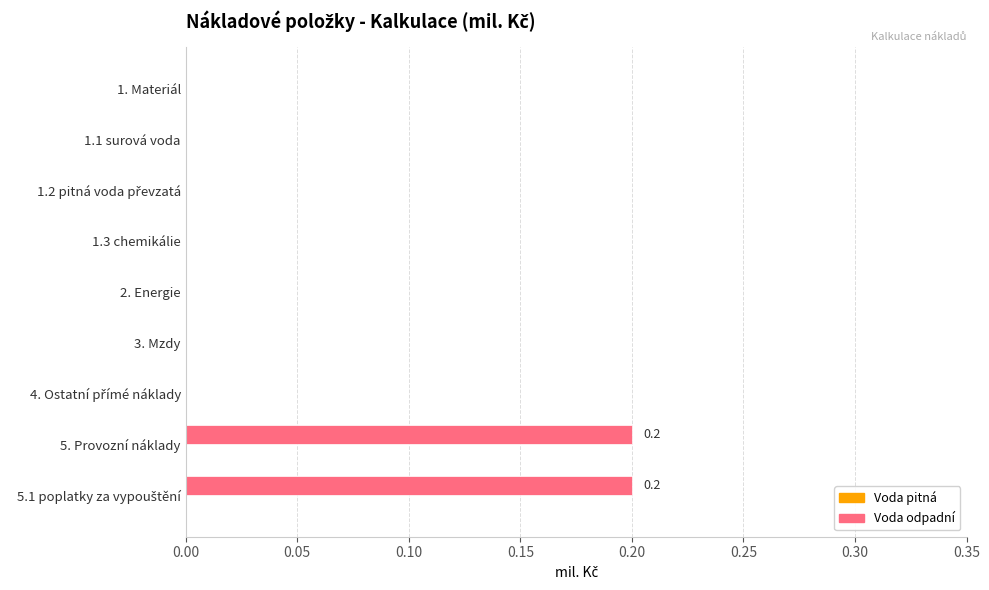

What is the sum of all values?

0.4